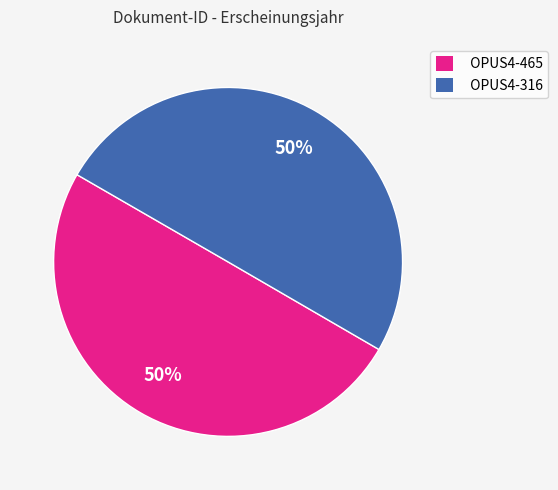

Approximately how many times larger is the value at OPUS4-316 compared to OPUS4-465?

1.0